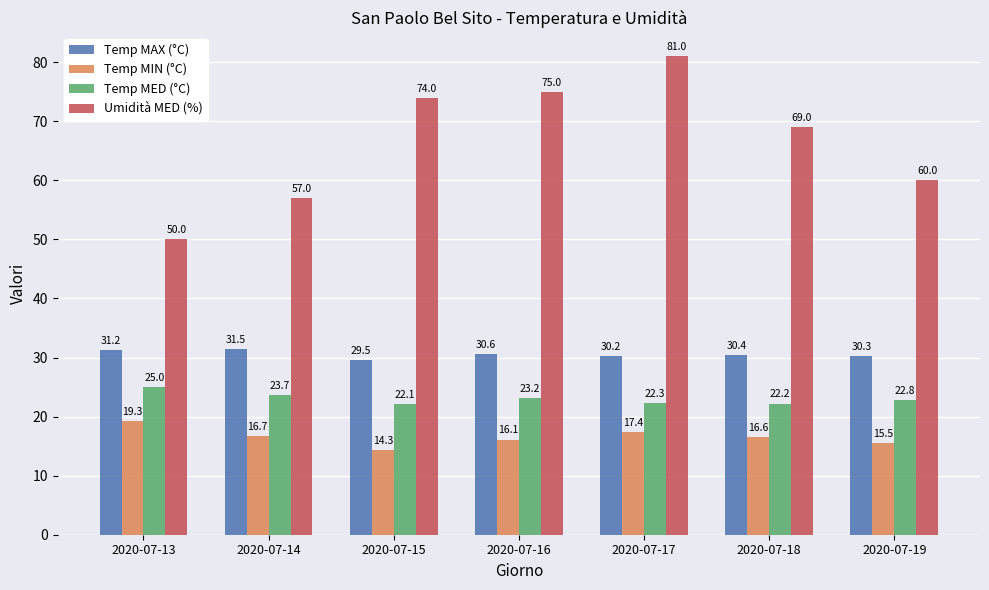

At 2020-07-15, list the series in order from largest to smallest.

Umidità MED (%), Temp MAX (°C), Temp MED (°C), Temp MIN (°C)